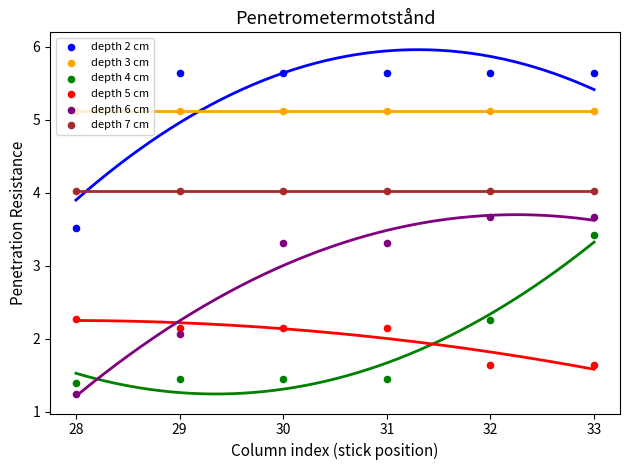

Which series has the largest Y range (max minus min)?

depth 6 cm